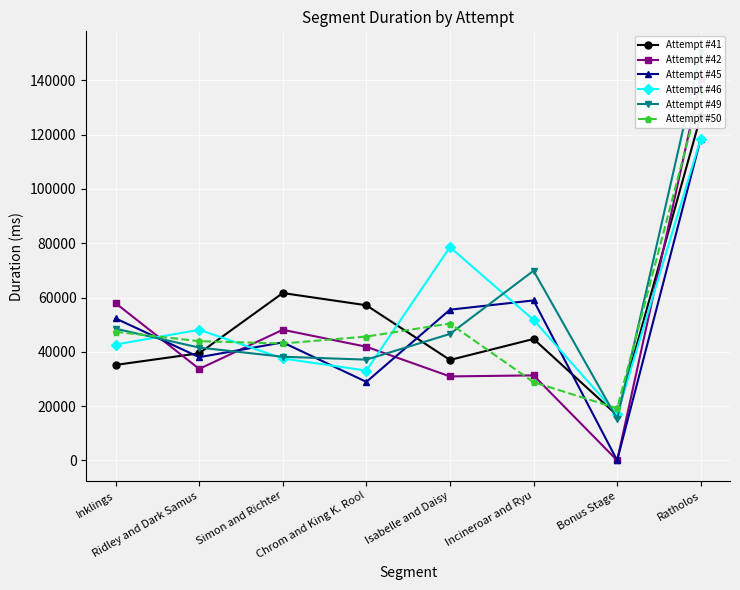

Is this an area chart (filled region under the line)?

No